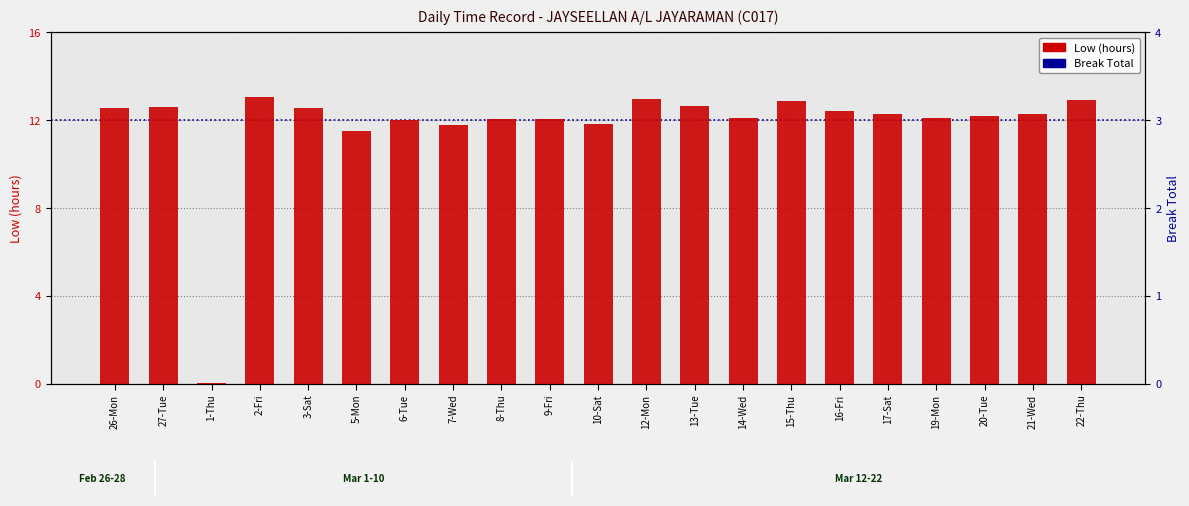

Rank the series by their maximum value, from highest to lowest.

Low (hours), Break Total